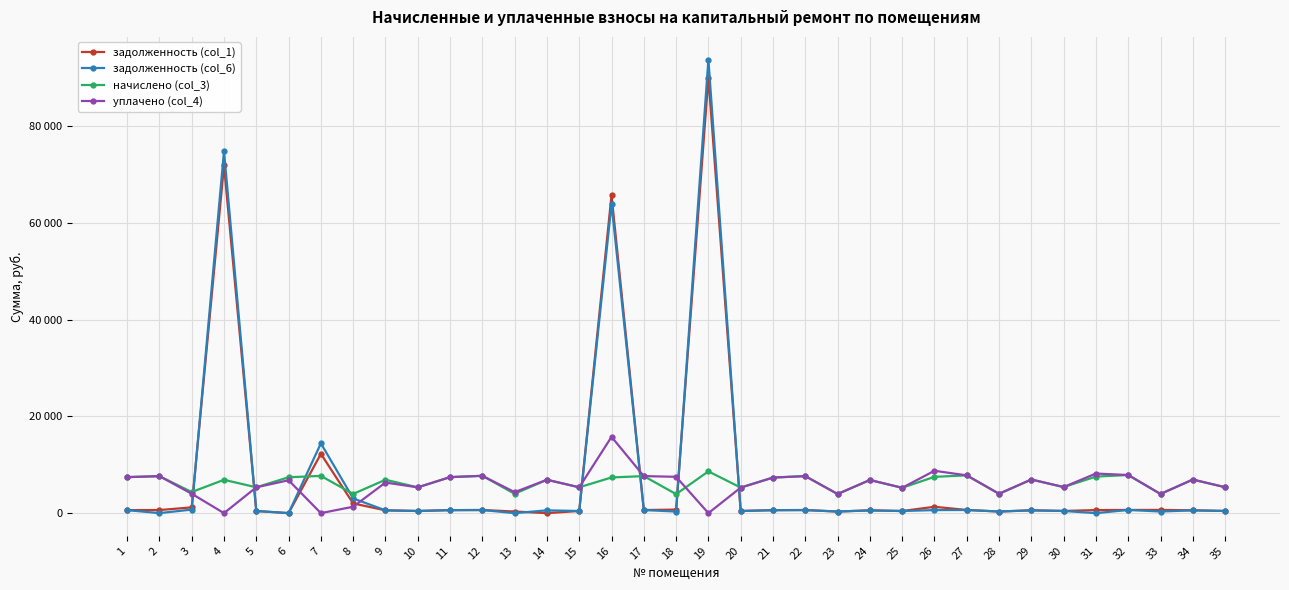

True or false: начислено (col_3) and задолженность (col_6) intersect in this chart.

True